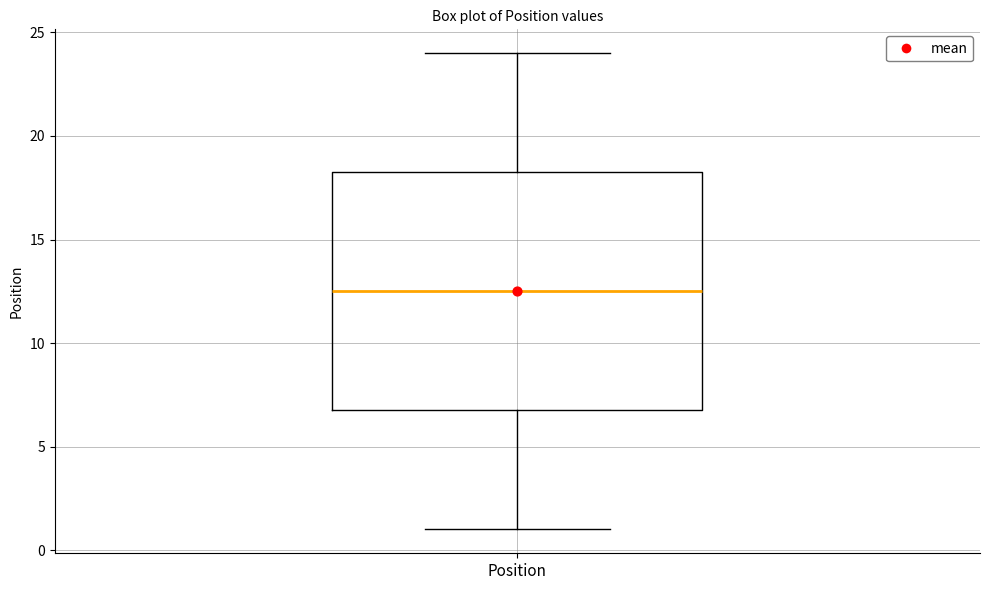

Transcribe this box plot: give where the median line is, the range the box spans, and where the two whiskers end, as read against the y-axis. The values are not printed on the chart, so give them approximately, as read against the axis.

median 12.5, box 7.0 to 18.5, whiskers 1.0 to 24.0